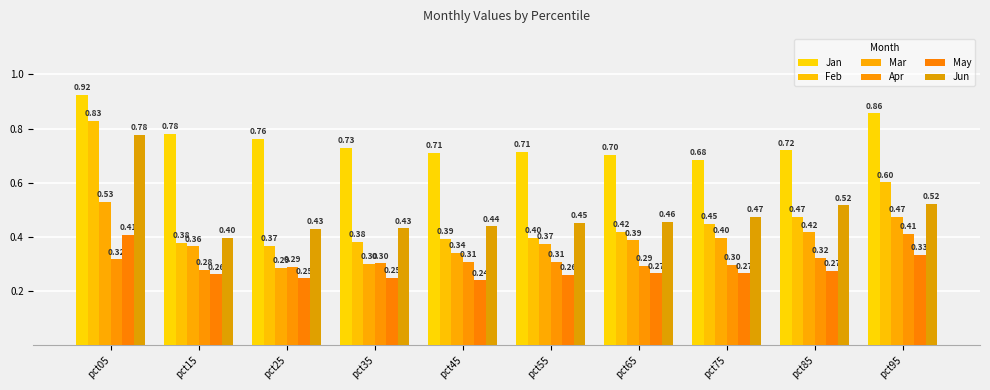

Reading right to left, transcribe all the data shown in this chart.

Jan: pct95=0.9	pct85=0.7	pct75=0.7	pct65=0.7	pct55=0.7	pct45=0.7	pct35=0.7	pct25=0.8	pct15=0.8	pct05=0.9
Feb: pct95=0.6	pct85=0.5	pct75=0.4	pct65=0.4	pct55=0.4	pct45=0.4	pct35=0.4	pct25=0.4	pct15=0.4	pct05=0.8
Mar: pct95=0.5	pct85=0.4	pct75=0.4	pct65=0.4	pct55=0.4	pct45=0.3	pct35=0.3	pct25=0.3	pct15=0.4	pct05=0.5
Apr: pct95=0.4	pct85=0.3	pct75=0.3	pct65=0.3	pct55=0.3	pct45=0.3	pct35=0.3	pct25=0.3	pct15=0.3	pct05=0.3
May: pct95=0.3	pct85=0.3	pct75=0.3	pct65=0.3	pct55=0.3	pct45=0.2	pct35=0.2	pct25=0.2	pct15=0.3	pct05=0.4
Jun: pct95=0.5	pct85=0.5	pct75=0.5	pct65=0.5	pct55=0.5	pct45=0.4	pct35=0.4	pct25=0.4	pct15=0.4	pct05=0.8